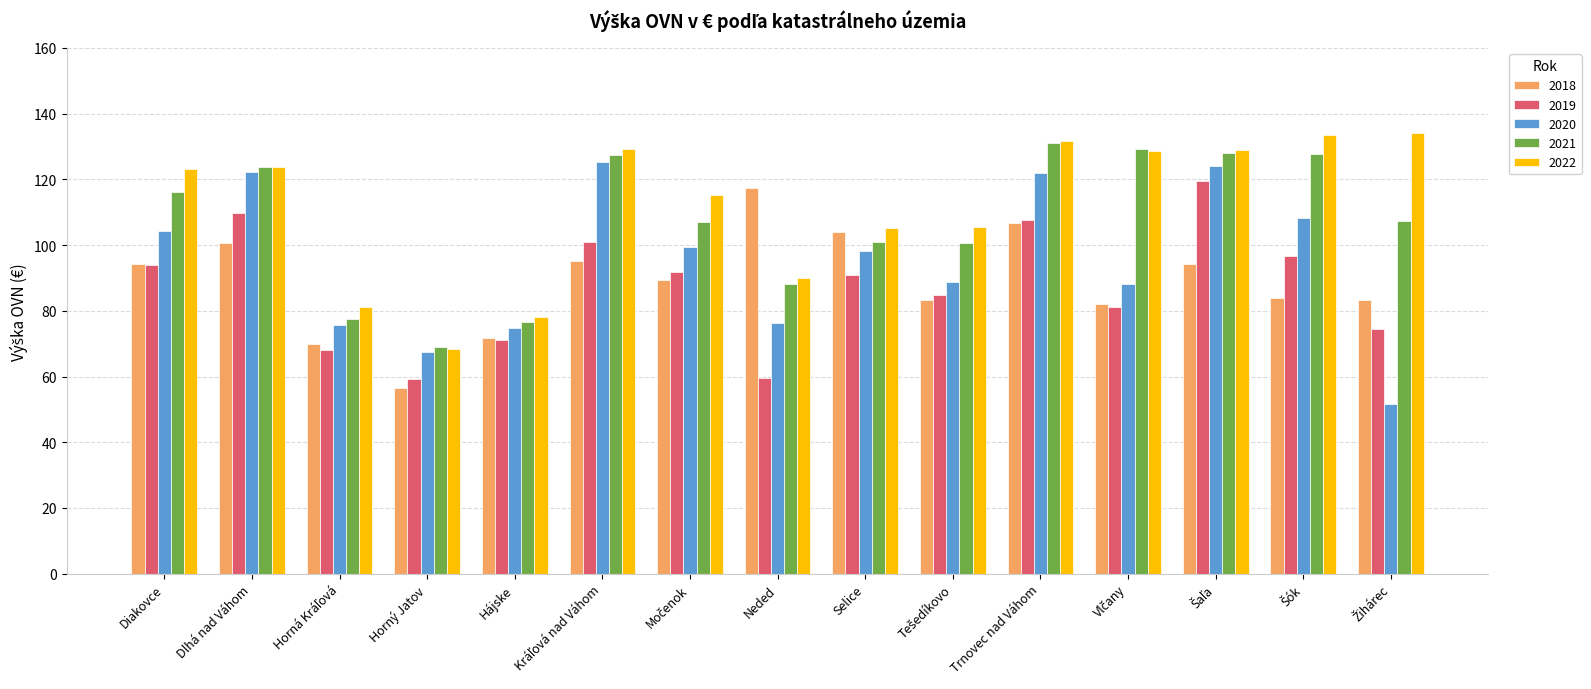

At which label does 2018 reach its peak?

Neded